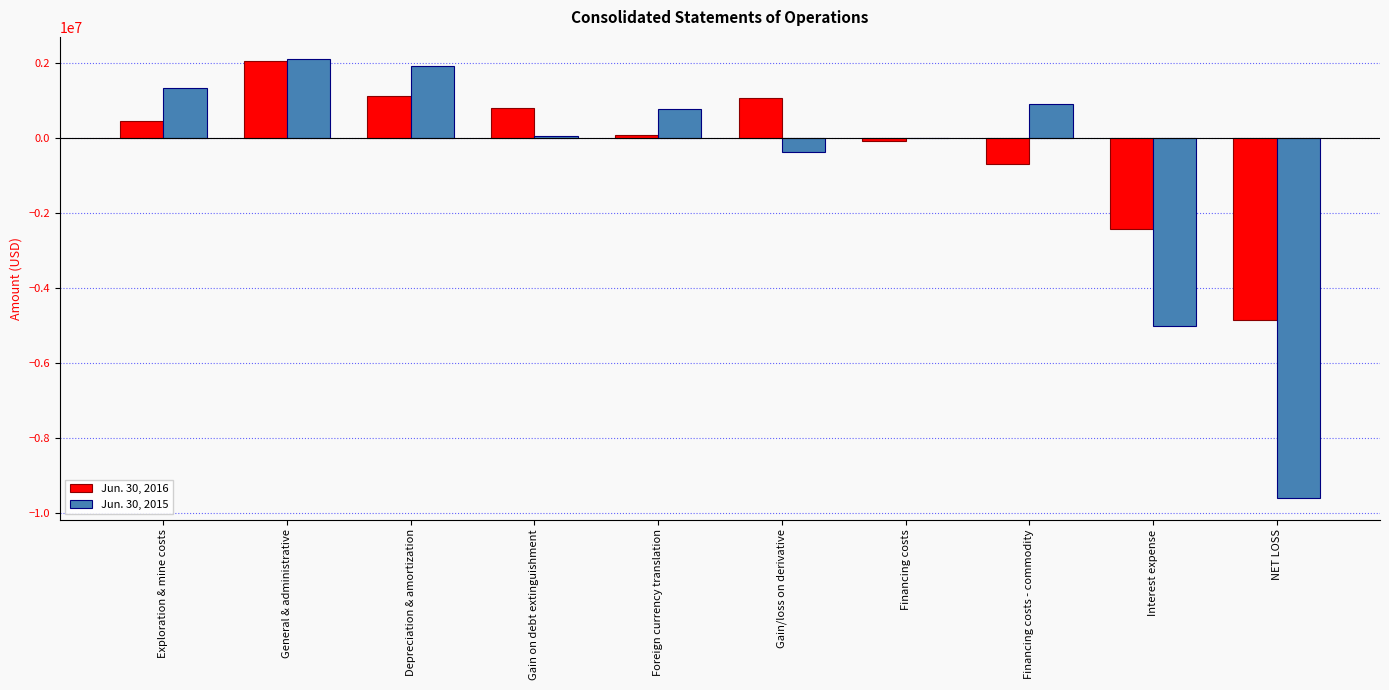

What are all the series names shown in the legend?

Jun. 30, 2016, Jun. 30, 2015